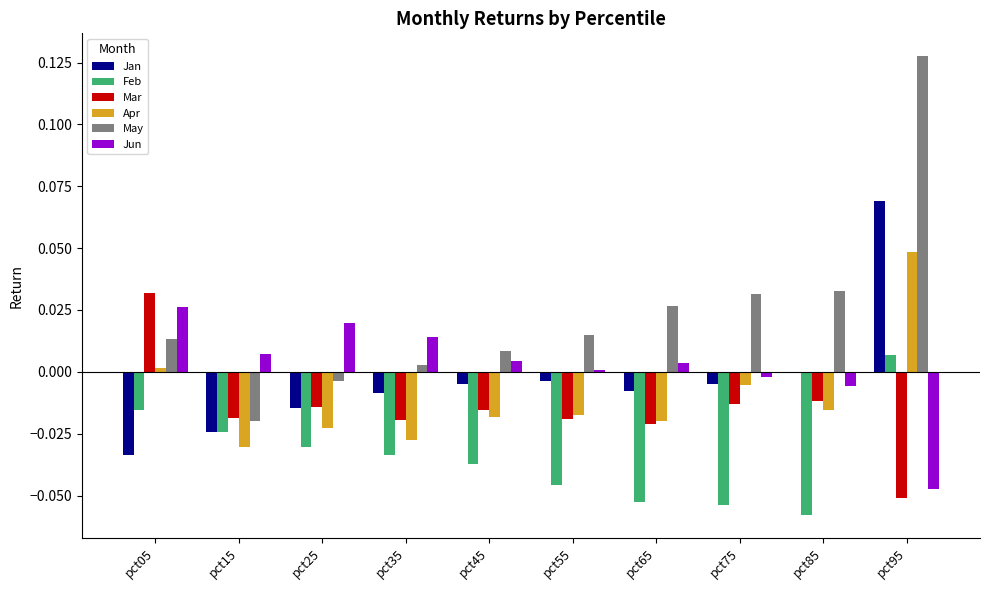

Which category has the highest value in the Jan series?

pct95